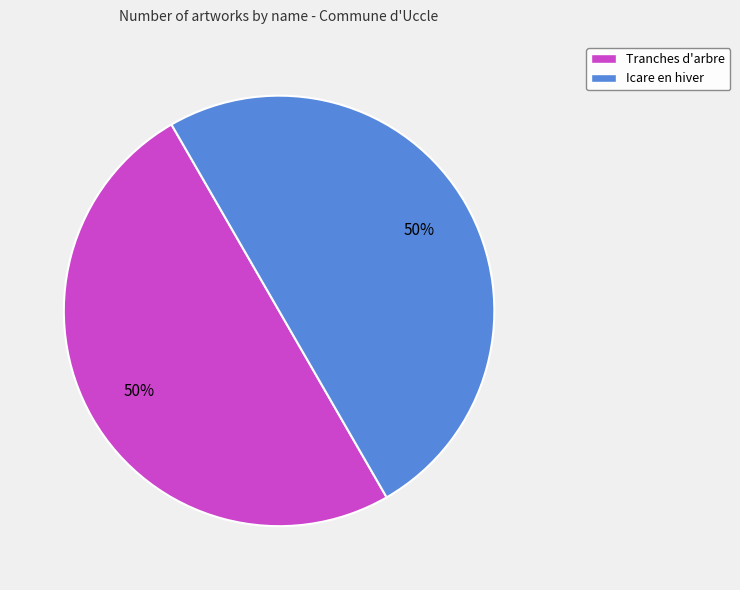

To the nearest percent, what portion does Icare en hiver represent?

50%